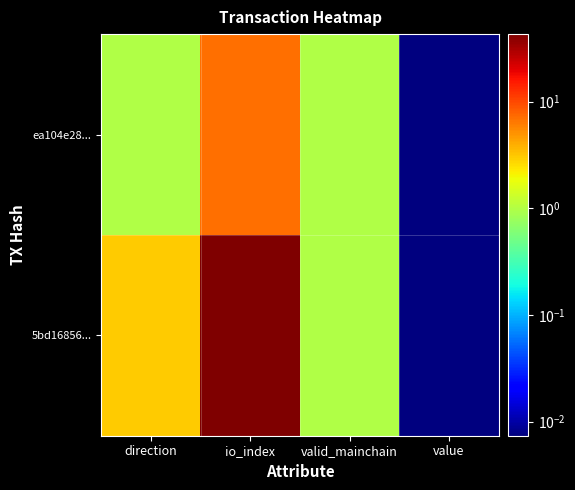

Rank the series by their maximum value, from highest to lowest.

5bd16856..., ea104e28...